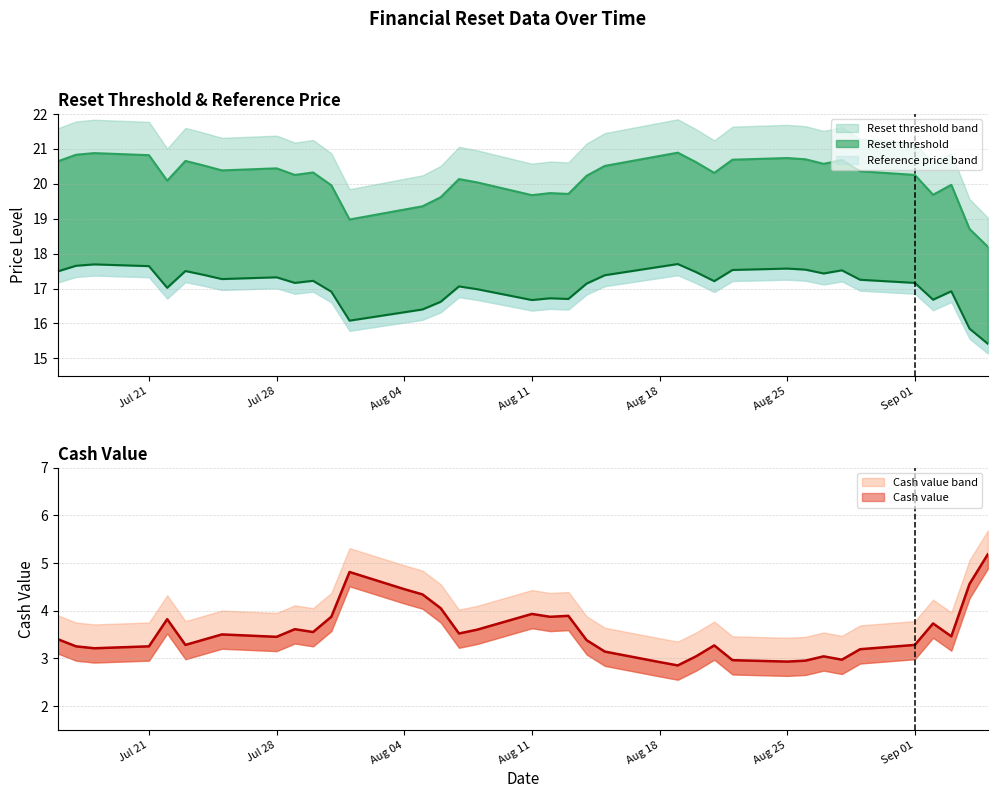

At Aug 25, list the series in order from largest to smallest.

Reset threshold, Reference price, Cash value